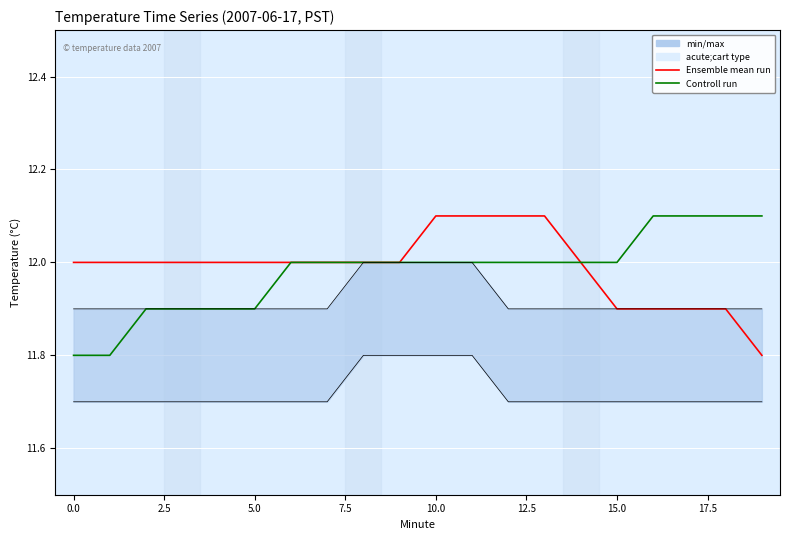

Where is Ensemble mean run nearest to the value 11?

19